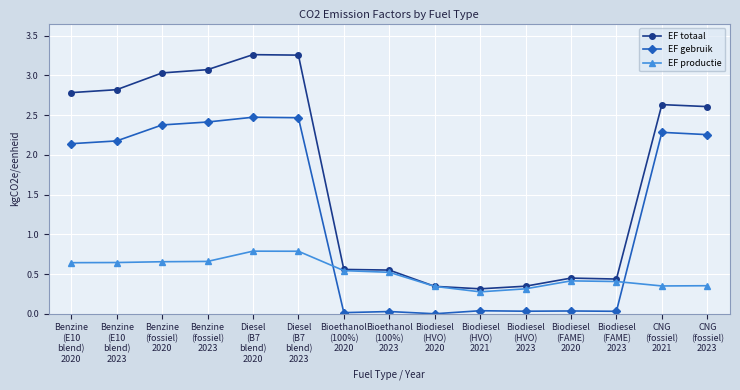

What is the sum of all EF totaal values?

26.5